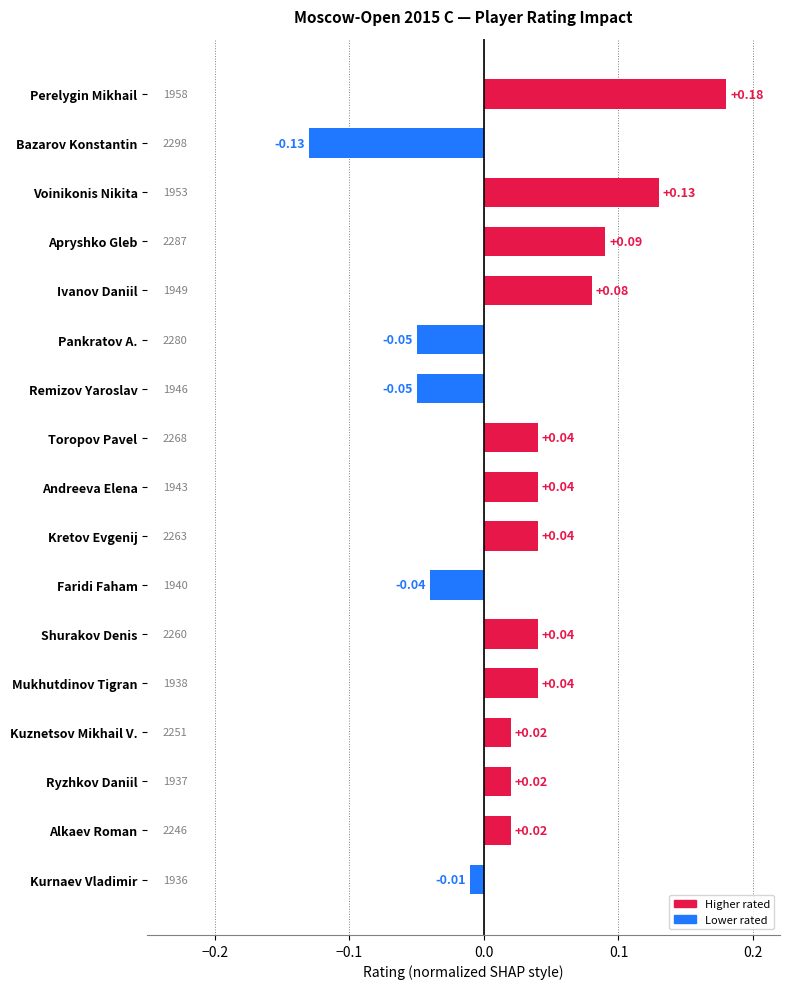

Which has a higher value, Andreeva Elena or Voinikonis Nikita?

Voinikonis Nikita